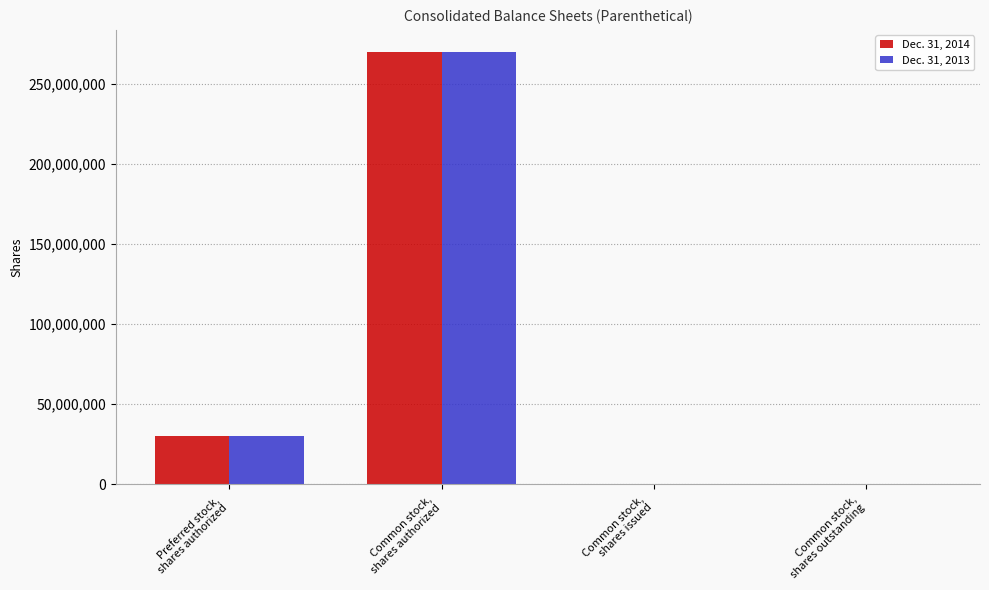

At which label is Dec. 31, 2014 closest to 135016505?

Preferred stock,
shares authorized